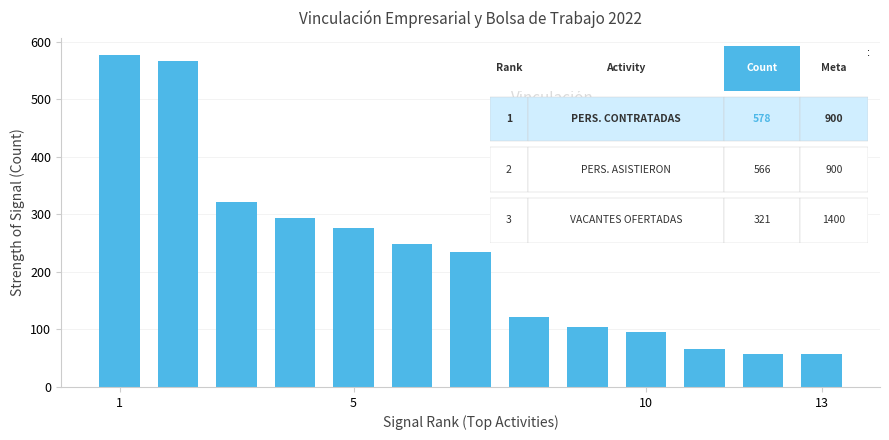

Reading left to right, what are all the values shown in this chart?

578	566	321	294	277	248	234	122	105	96	66	58	58